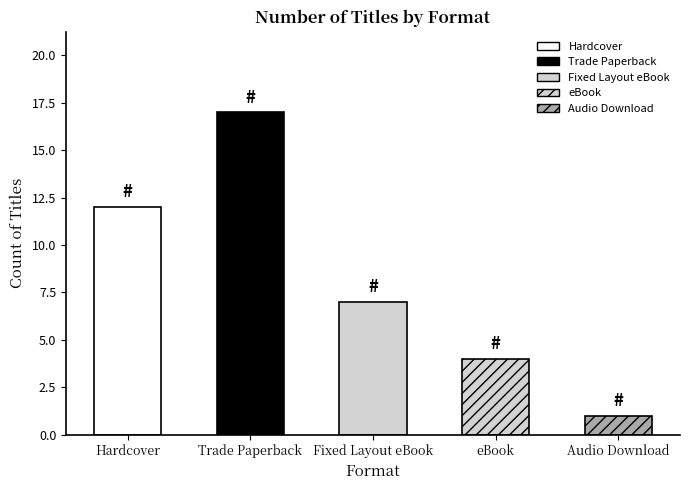

How many data points does each series have?

5